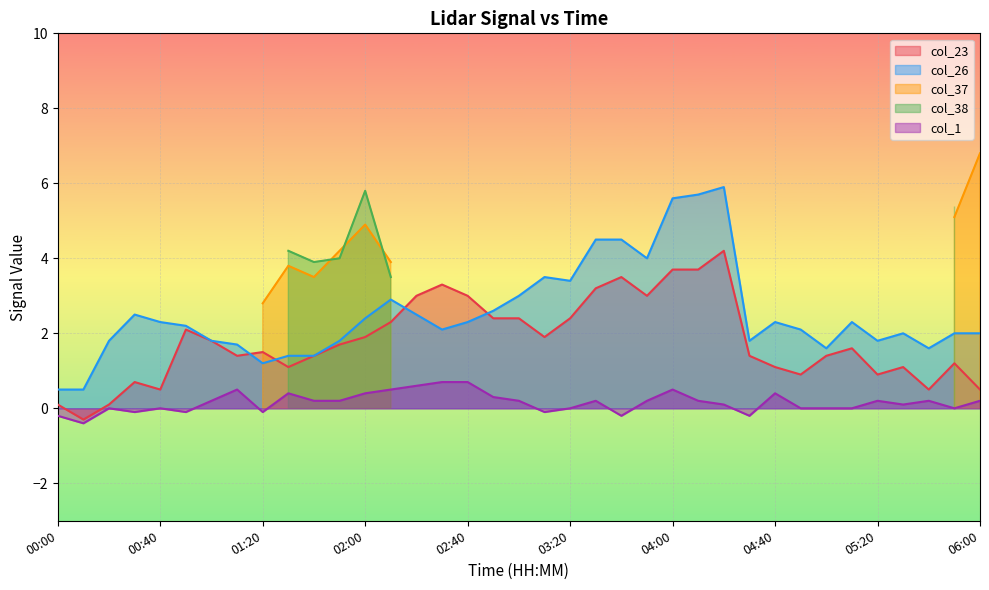

What is the total value across all series at 04:20?

10.2